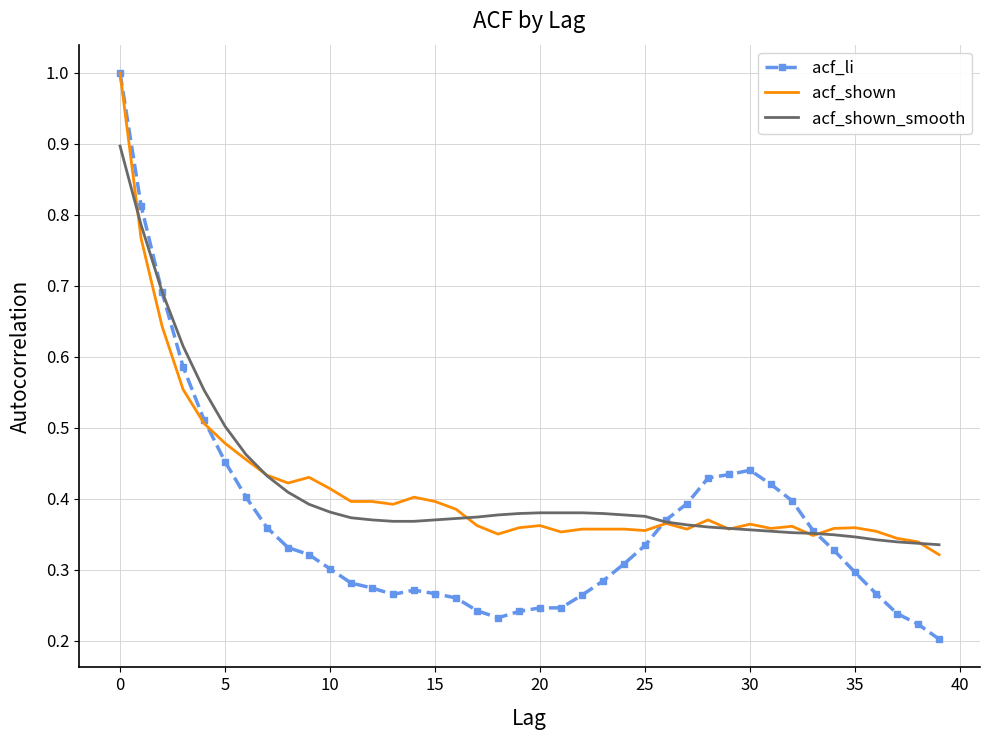

What is the maximum value shown in the chart?

1.0